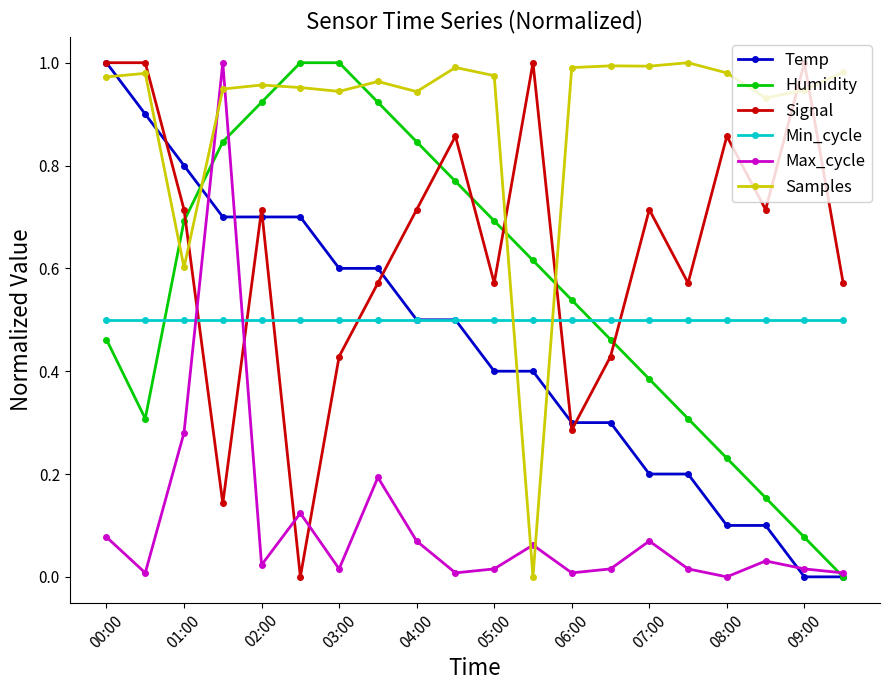

How many interior local valleys does the Signal series have?

6